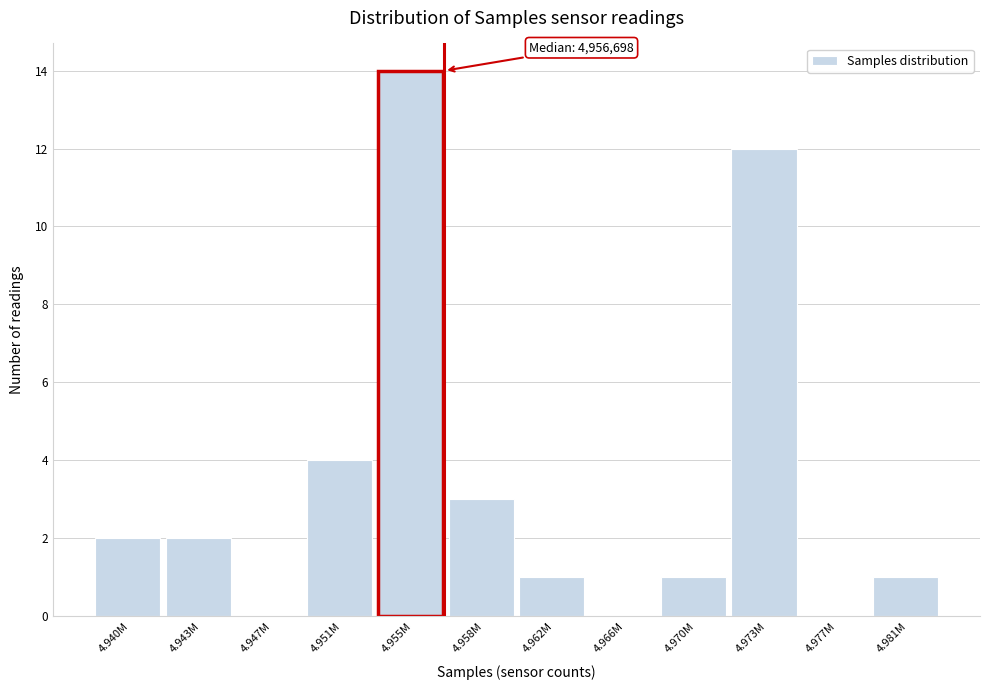

Reading left to right, extract all data points from this chart.

4.940M=2	4.943M=2	4.947M=0	4.951M=4	4.955M=14	4.958M=3	4.962M=1	4.966M=0	4.970M=1	4.973M=12	4.977M=0	4.981M=1